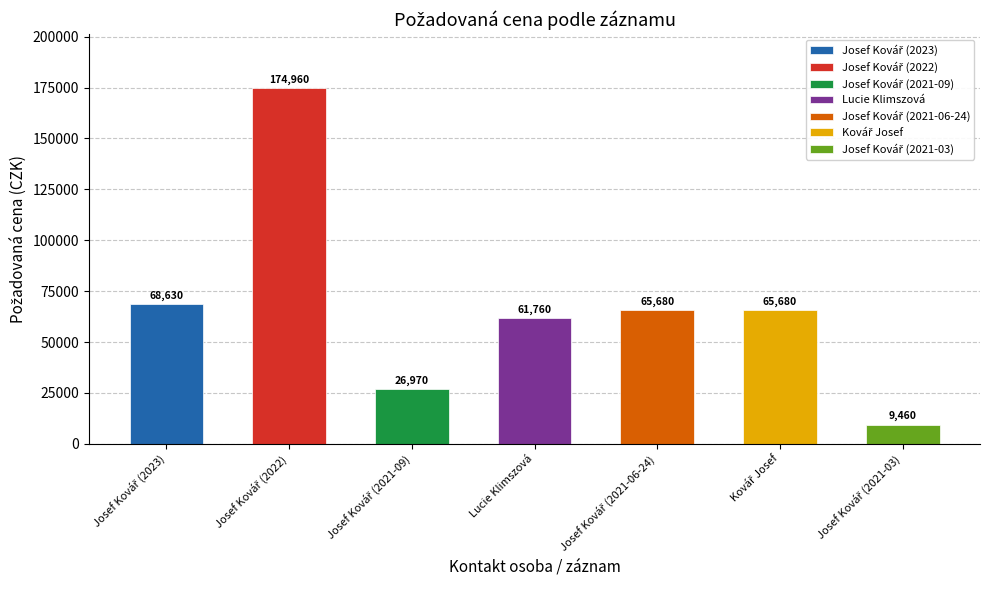

What position from the left is Josef Kovář (2023)?

1